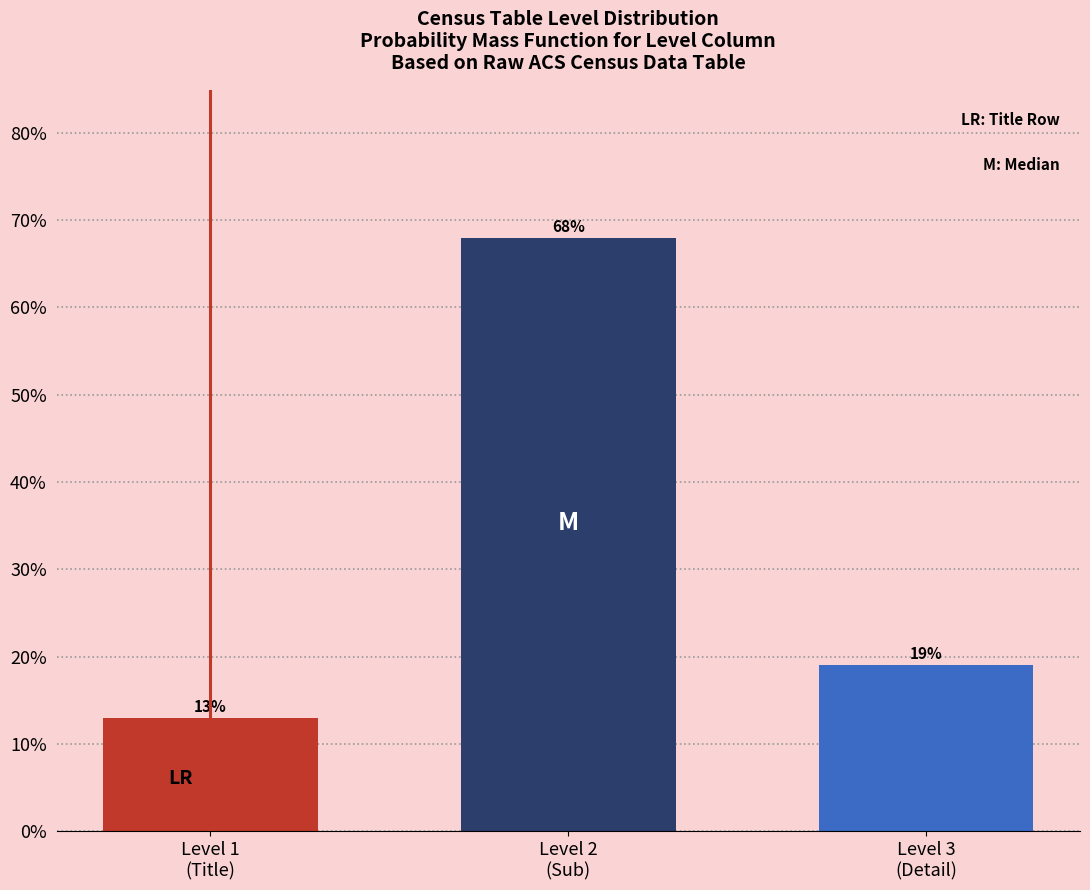

Are the bars horizontal?

No